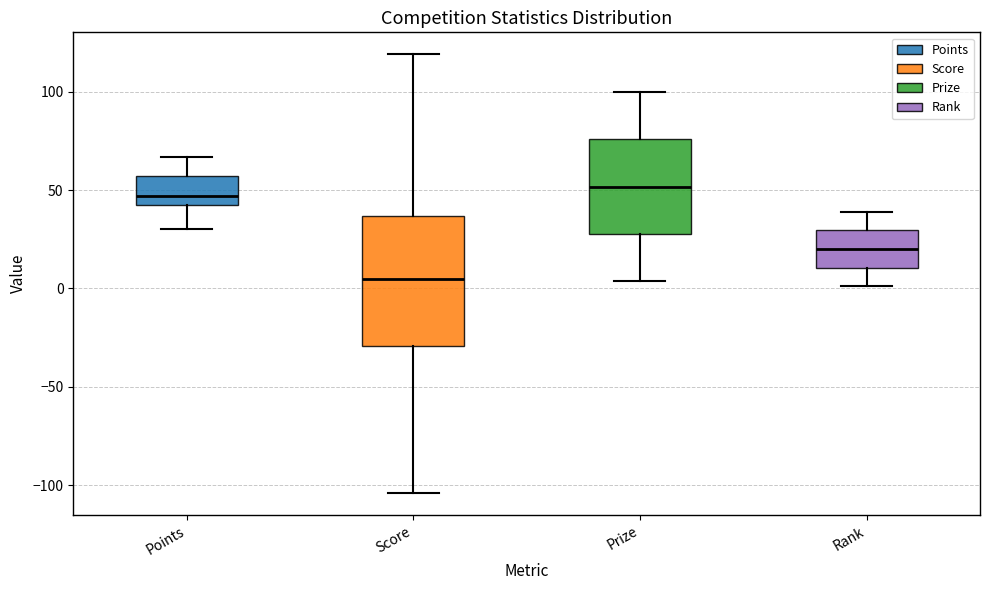

Reading left to right, transcribe this box plot: for each box, give where its median line is, the range the box spans, and where its two whiskers end, as read against the y-axis. The values are not printed on the chart, so give them approximately, as read against the axis.

Points: median 45 (just above the box's lower edge), box 45 to 55, whiskers 30 to 65
Score: median 5, box -30 to 35, whiskers -105 to 120
Prize: median 50, box 30 to 75, whiskers 5 to 100
Rank: median 20, box 10 to 30, whiskers 0 to 40